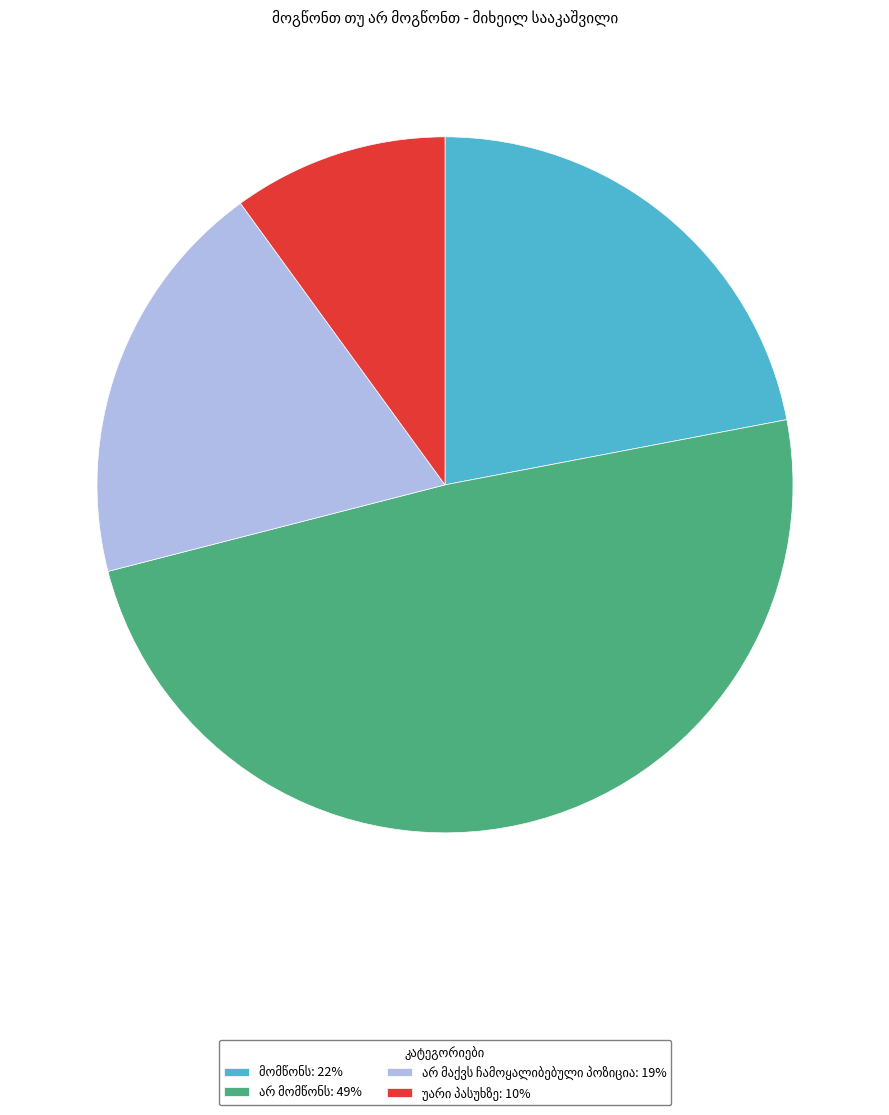

Is there any slice that represents more than half of the pie?

No